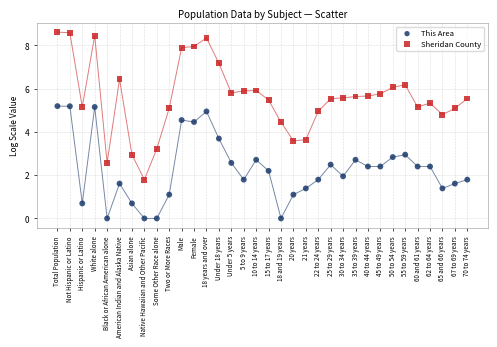

Which series has the largest Y range (max minus min)?

Sheridan County